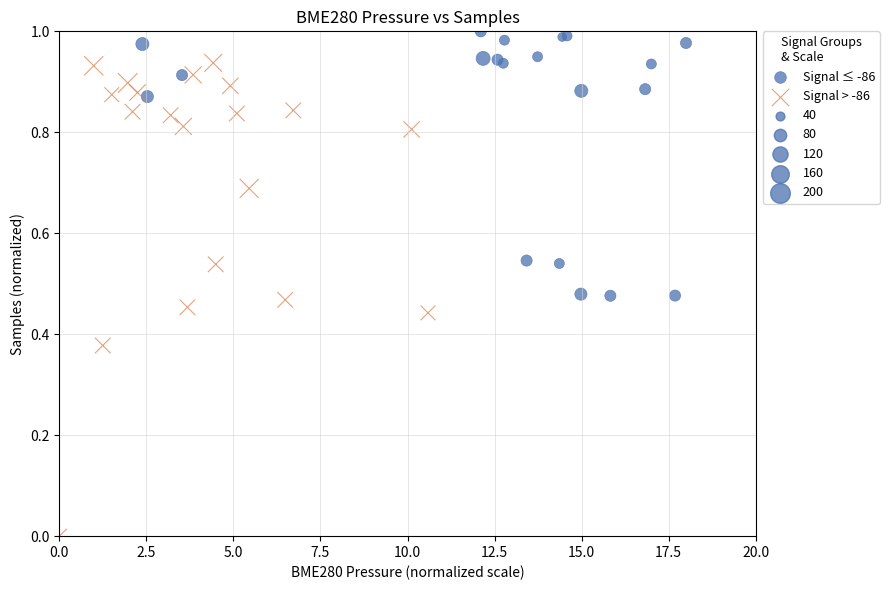

Which series contains the lowest Y value?

Signal > -86